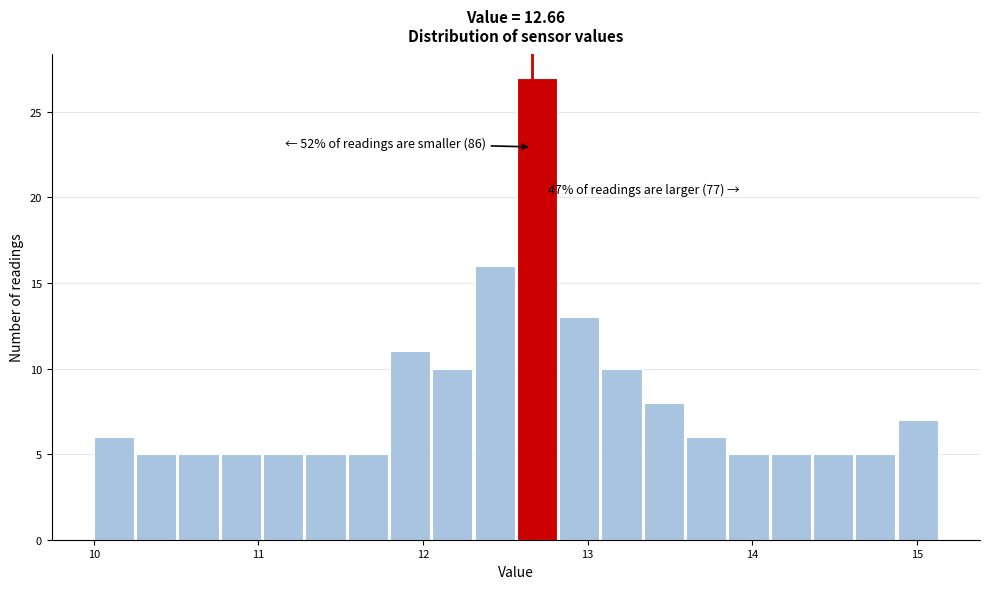

Around what value on the x-axis is the tallest bar? Give the approximate position of its centre, as read against the axis.

12.7